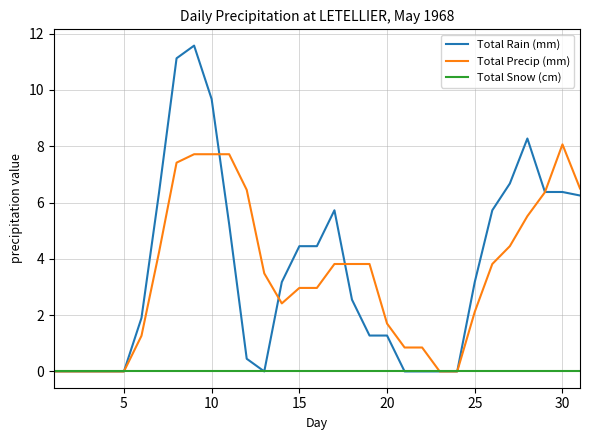

List the series in order of their peak value, highest first.

Total Rain (mm), Total Precip (mm), Total Snow (cm)